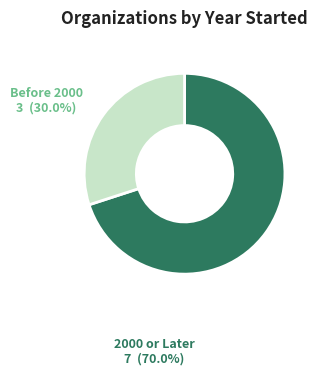

How many segments does this pie chart have?

2